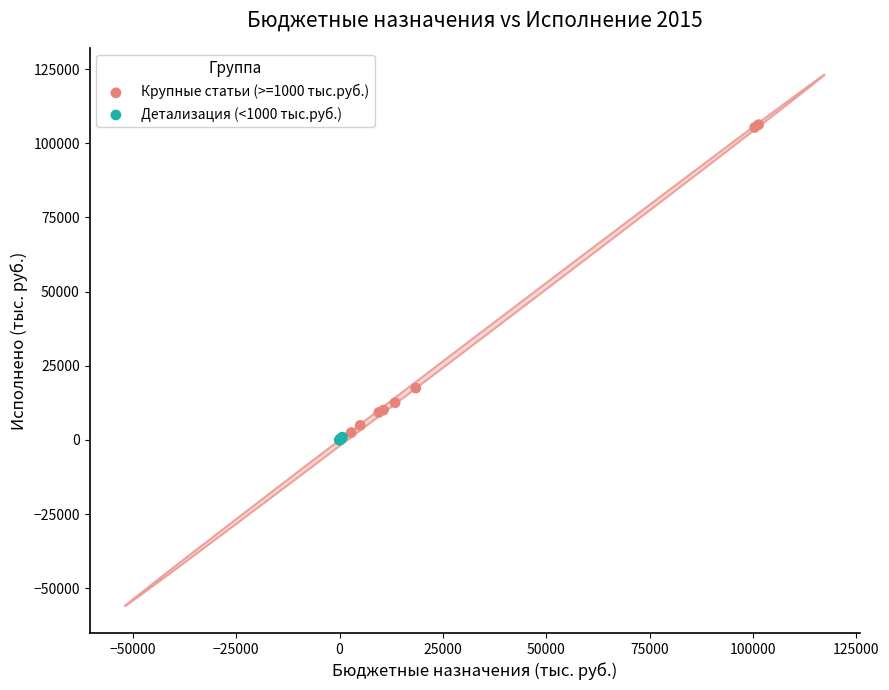

What are all the series names shown in the legend?

Крупные статьи (>=1000 тыс.руб.), Детализация (<1000 тыс.руб.)